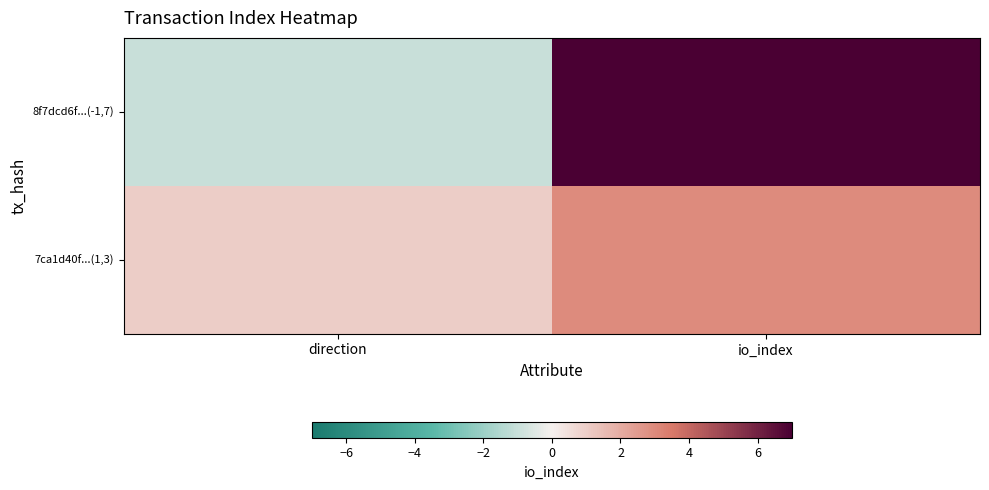

Reading left to right, transcribe all the data shown in this chart.

8f7dcd6f...(-1,7): direction=-1	io_index=7
7ca1d40f...(1,3): direction=1	io_index=3